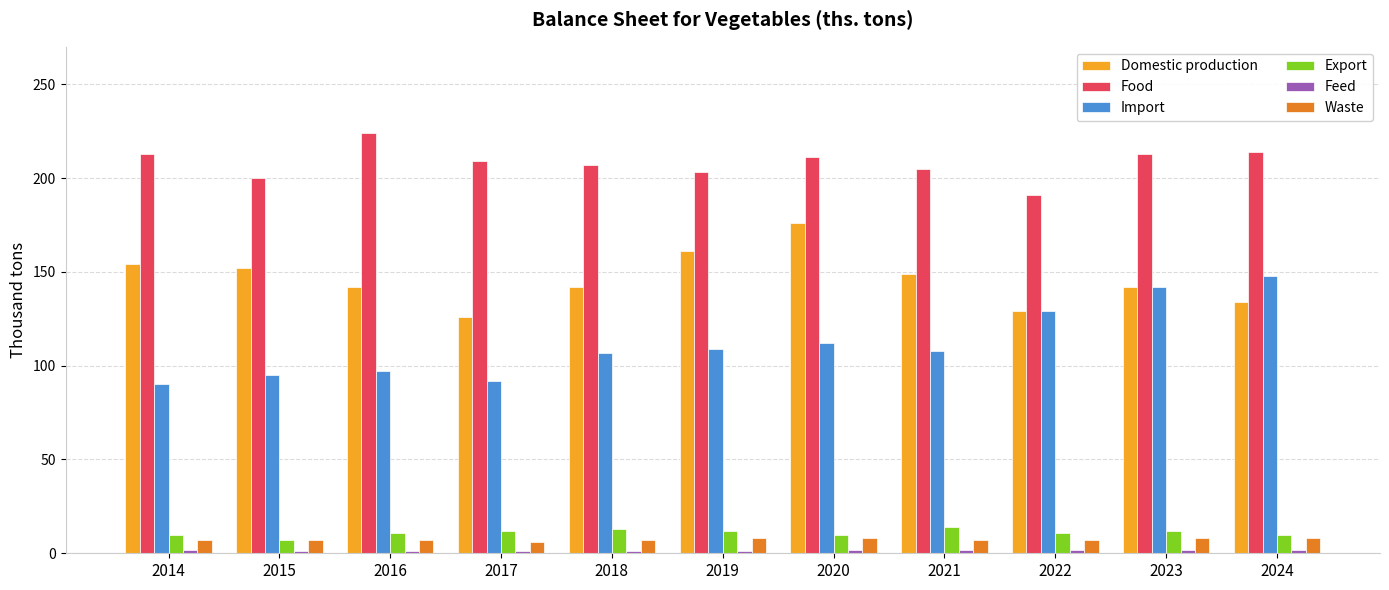

What is the sum of all Food values?

2290